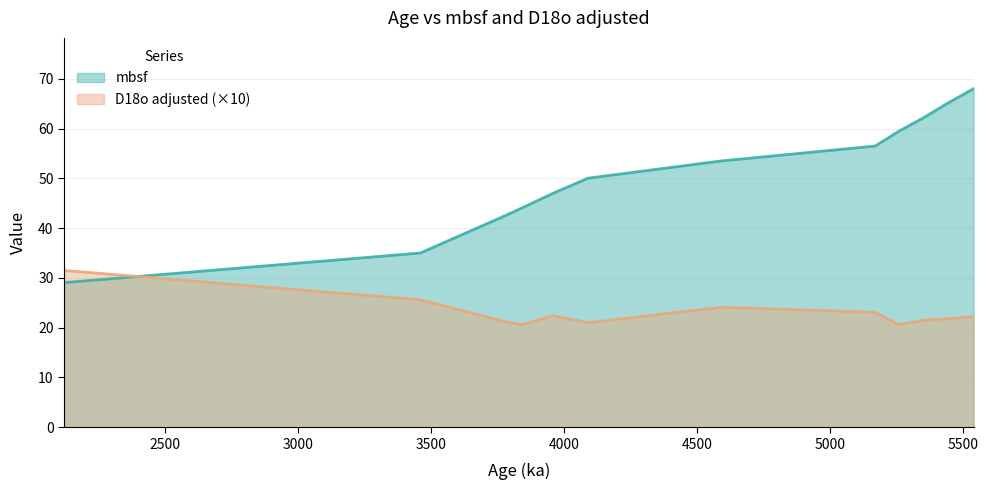

Is it true that mbsf equals 35.2 at 4590?

False